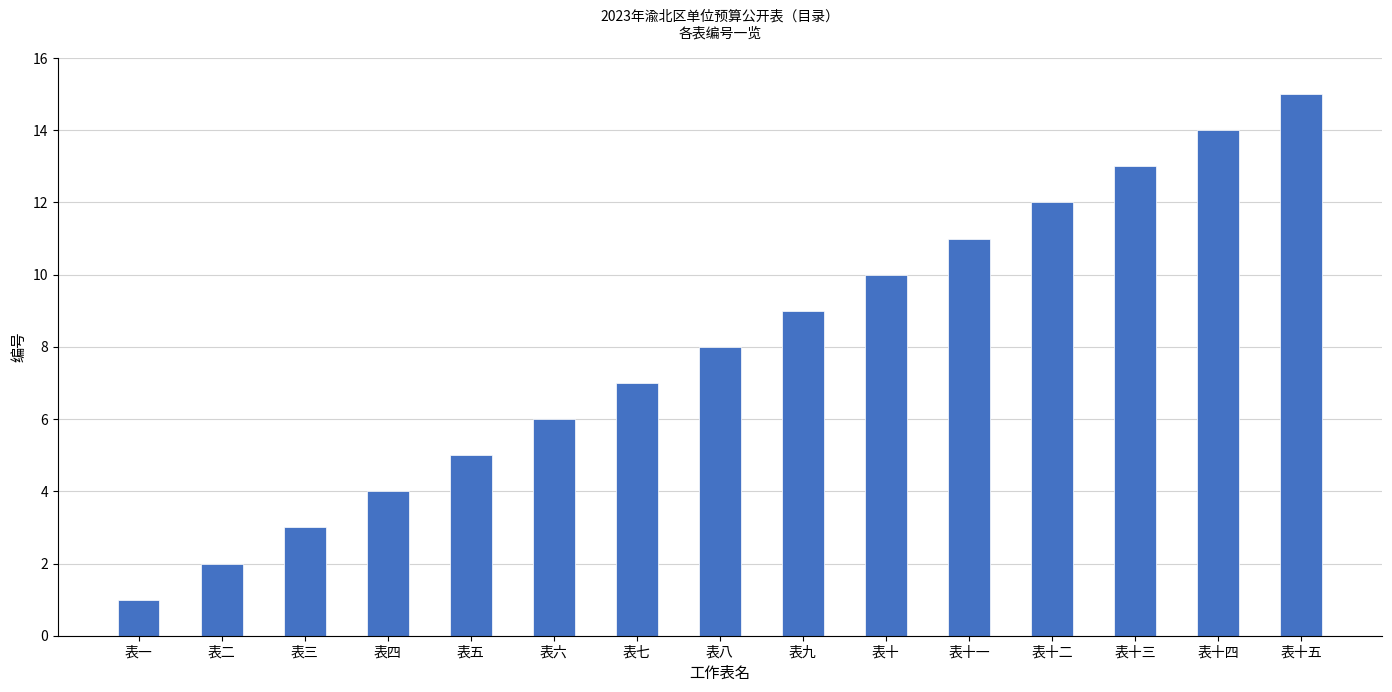

What is the difference between the second highest and minimum values?

13